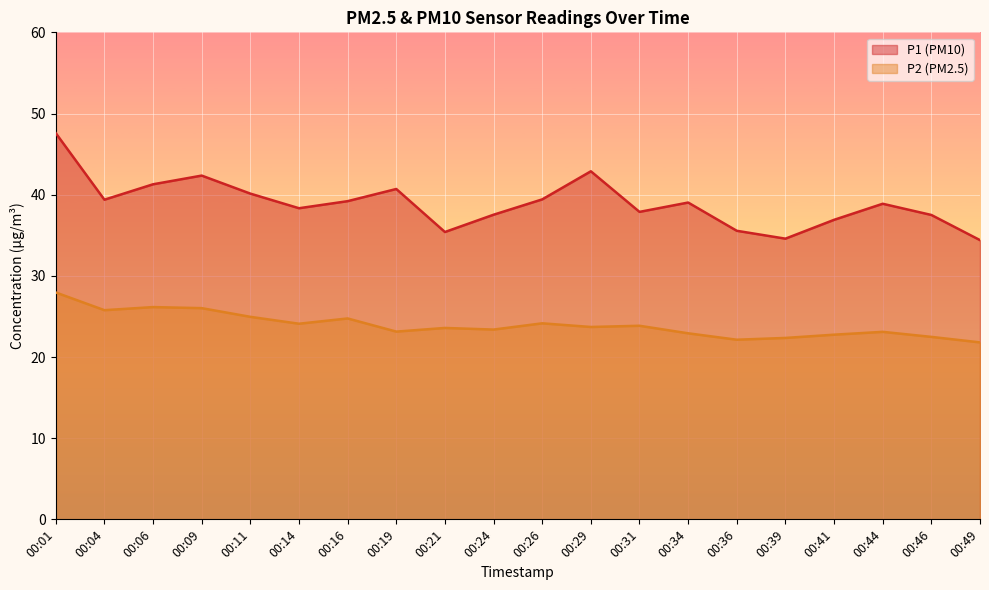

Rank the categories by P1 value from highest to lowest.

00:01, 00:29, 00:09, 00:06, 00:19, 00:11, 00:26, 00:04, 00:16, 00:34, 00:44, 00:14, 00:31, 00:24, 00:46, 00:41, 00:36, 00:21, 00:39, 00:49